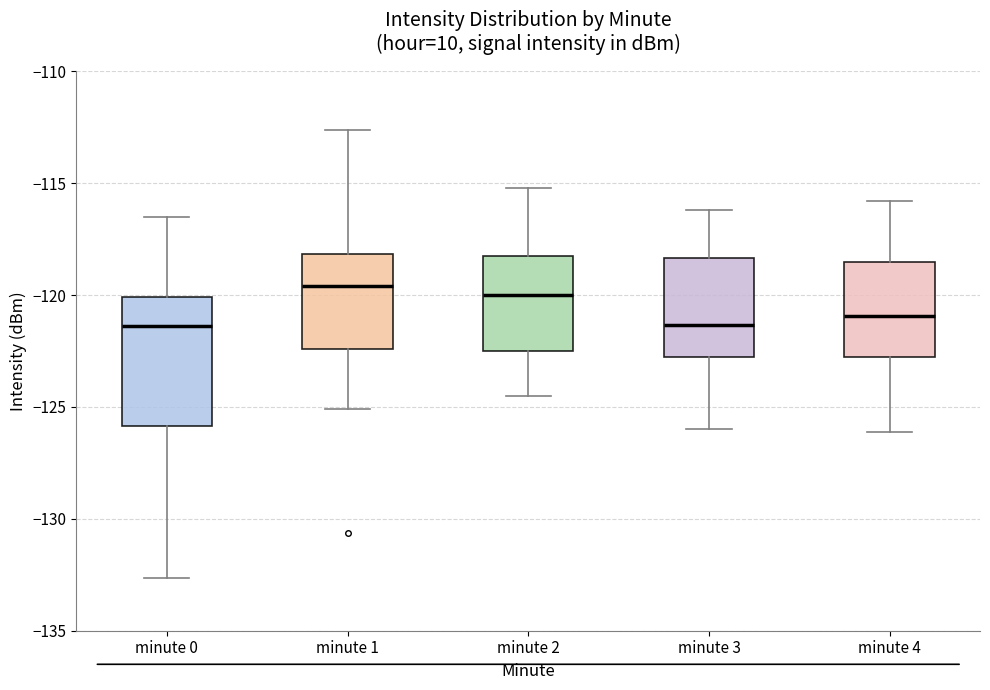

Reading left to right, read every box against the y-axis: the position of its median line, the range the box covers, and the ends of its whiskers. The values are not printed on the chart, so give them approximately, as read against the axis.

minute 0: median -121.5, box -126.0 to -120.0, whiskers -132.5 to -116.5
minute 1: median -119.5, box -122.5 to -118.0, whiskers -125.0 to -112.5
minute 2: median -120.0, box -122.5 to -118.0, whiskers -124.5 to -115.0
minute 3: median -121.5, box -122.5 to -118.5, whiskers -126.0 to -116.0
minute 4: median -121.0, box -123.0 to -118.5, whiskers -126.0 to -116.0